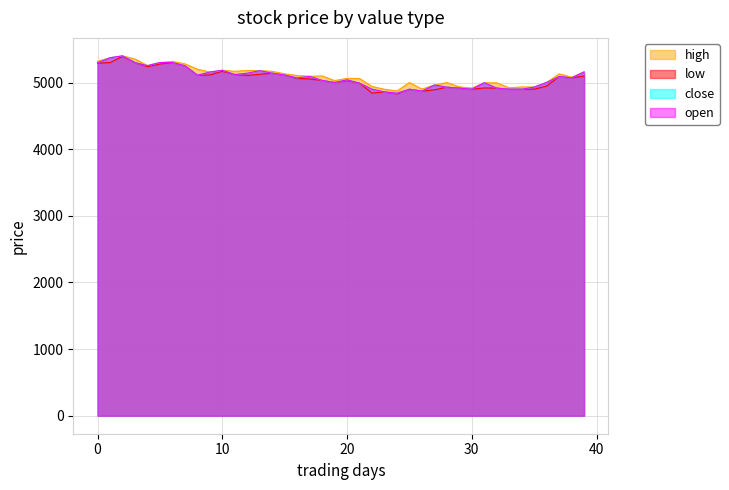

Does the chart have visible grid lines?

Yes